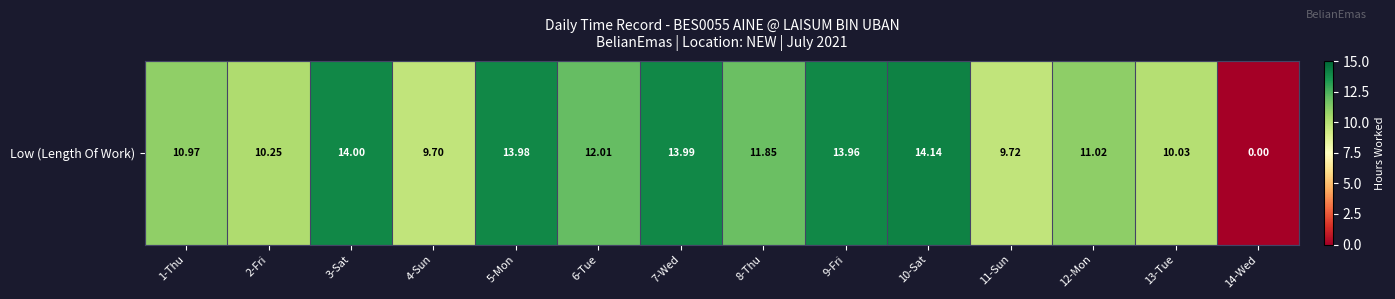

Approximately how many times larger is the value at 13-Tue compared to 11-Sun?

1.0